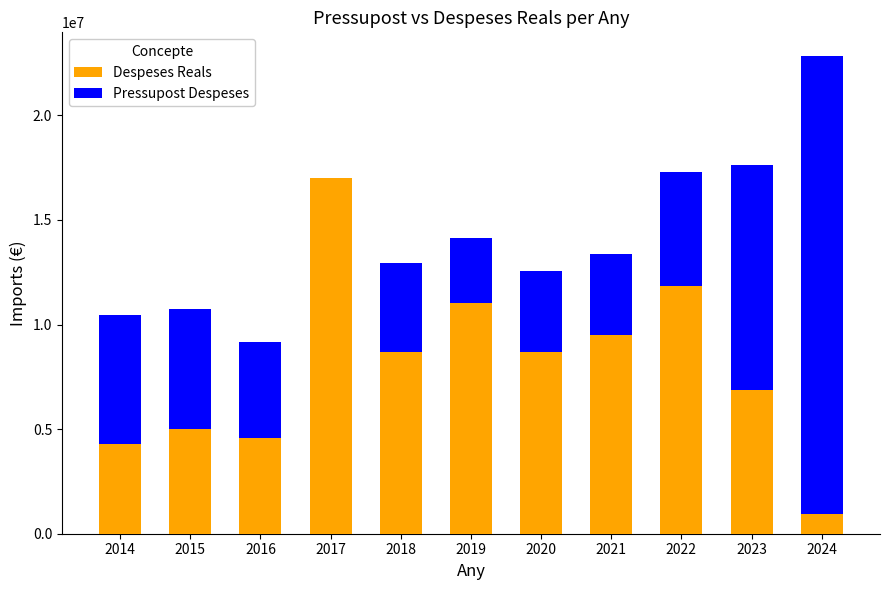

What is the total value across all series at 2020?

12551769.0